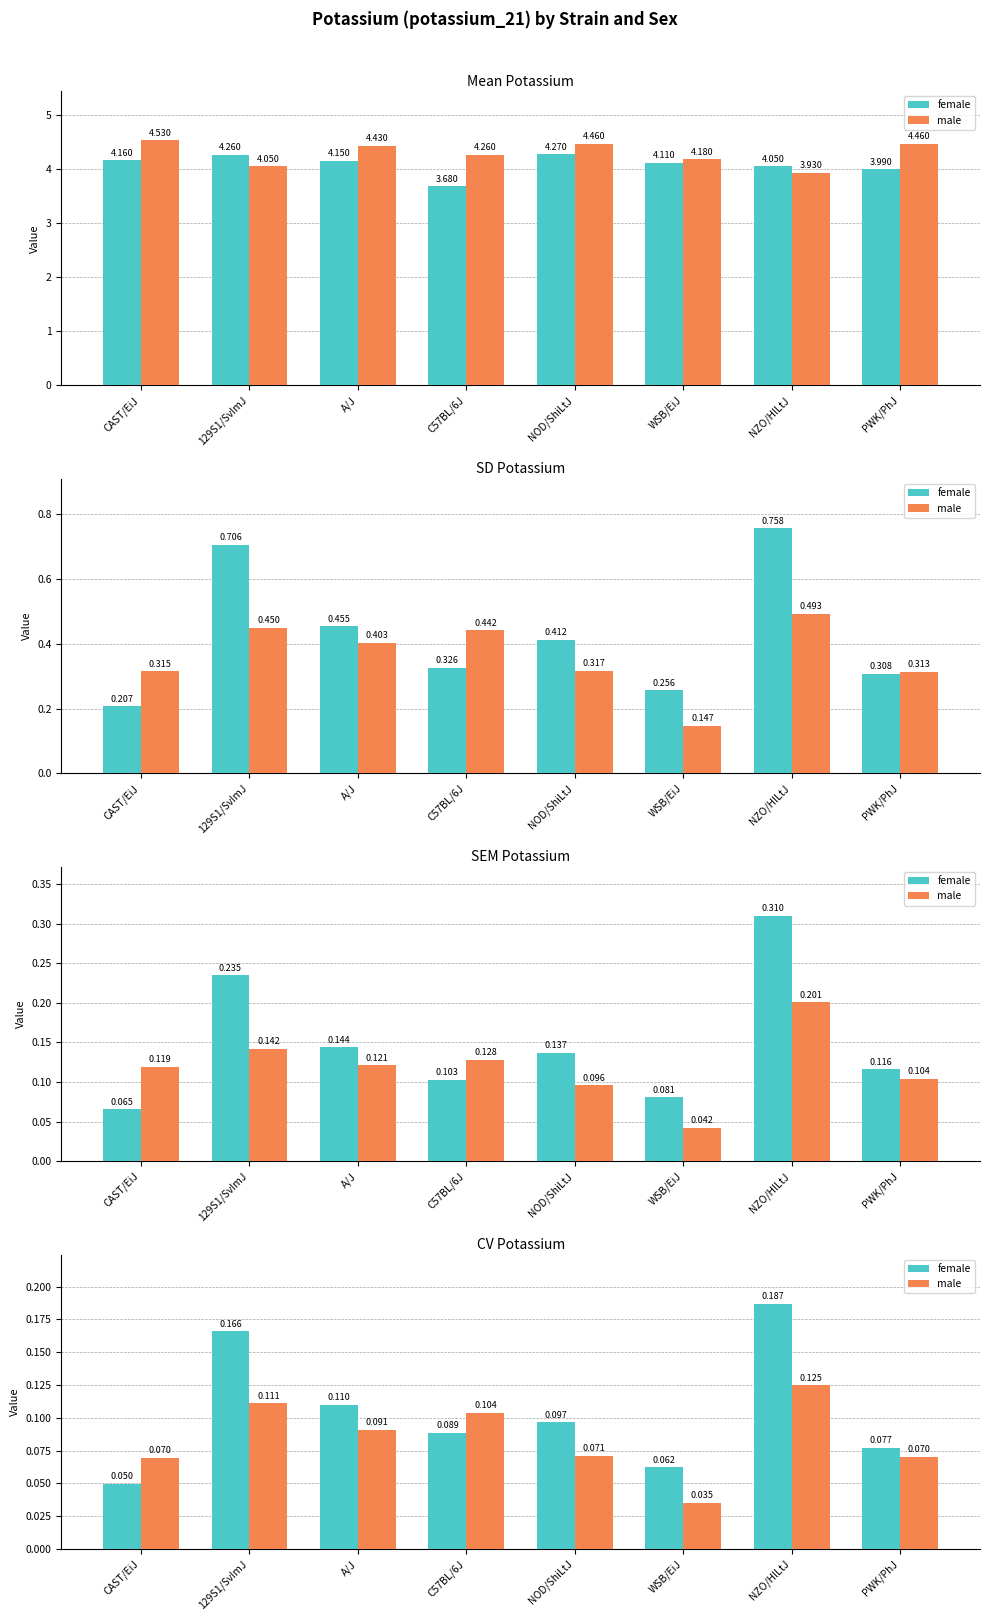

How many male values are between 0 and 1?

8